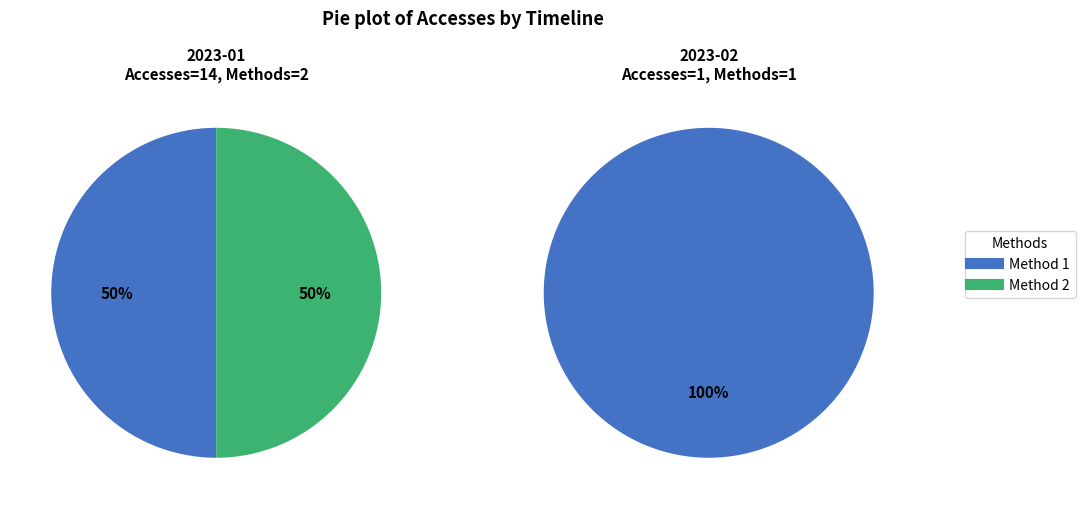

To the nearest percent, what is the difference between the 2023-02-01 and 2023-01-01 slice percentages?

87%